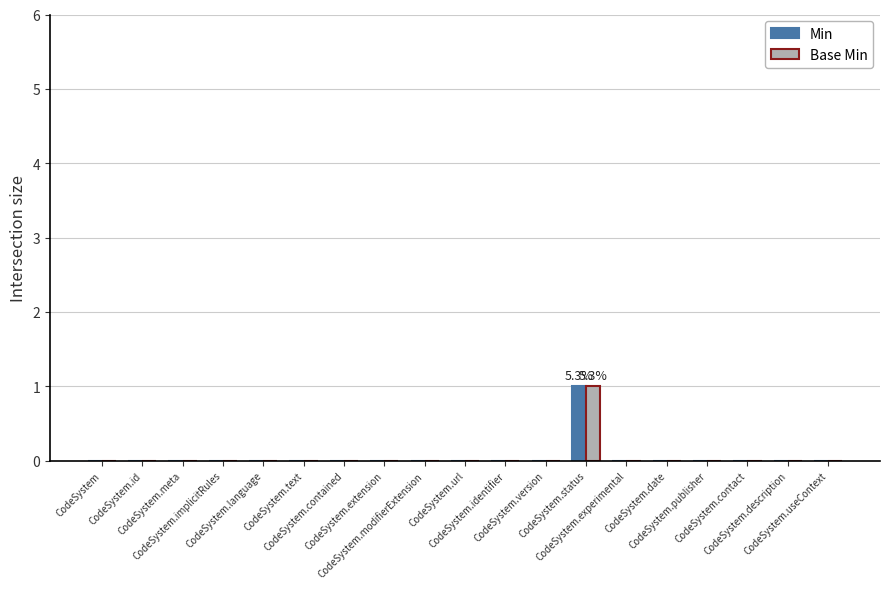

At which category is the sum across all series the highest?

CodeSystem.status